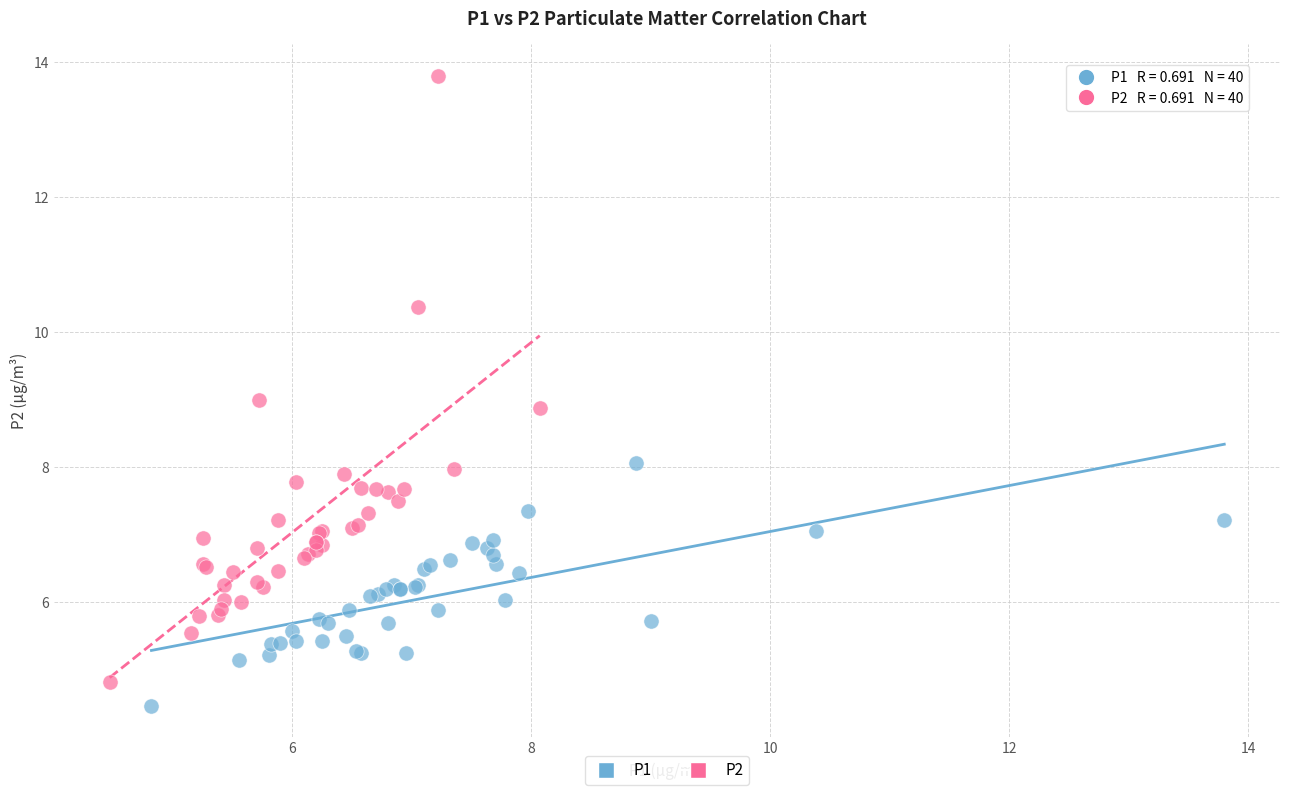

Which series reaches the minimum Y coordinate?

P1